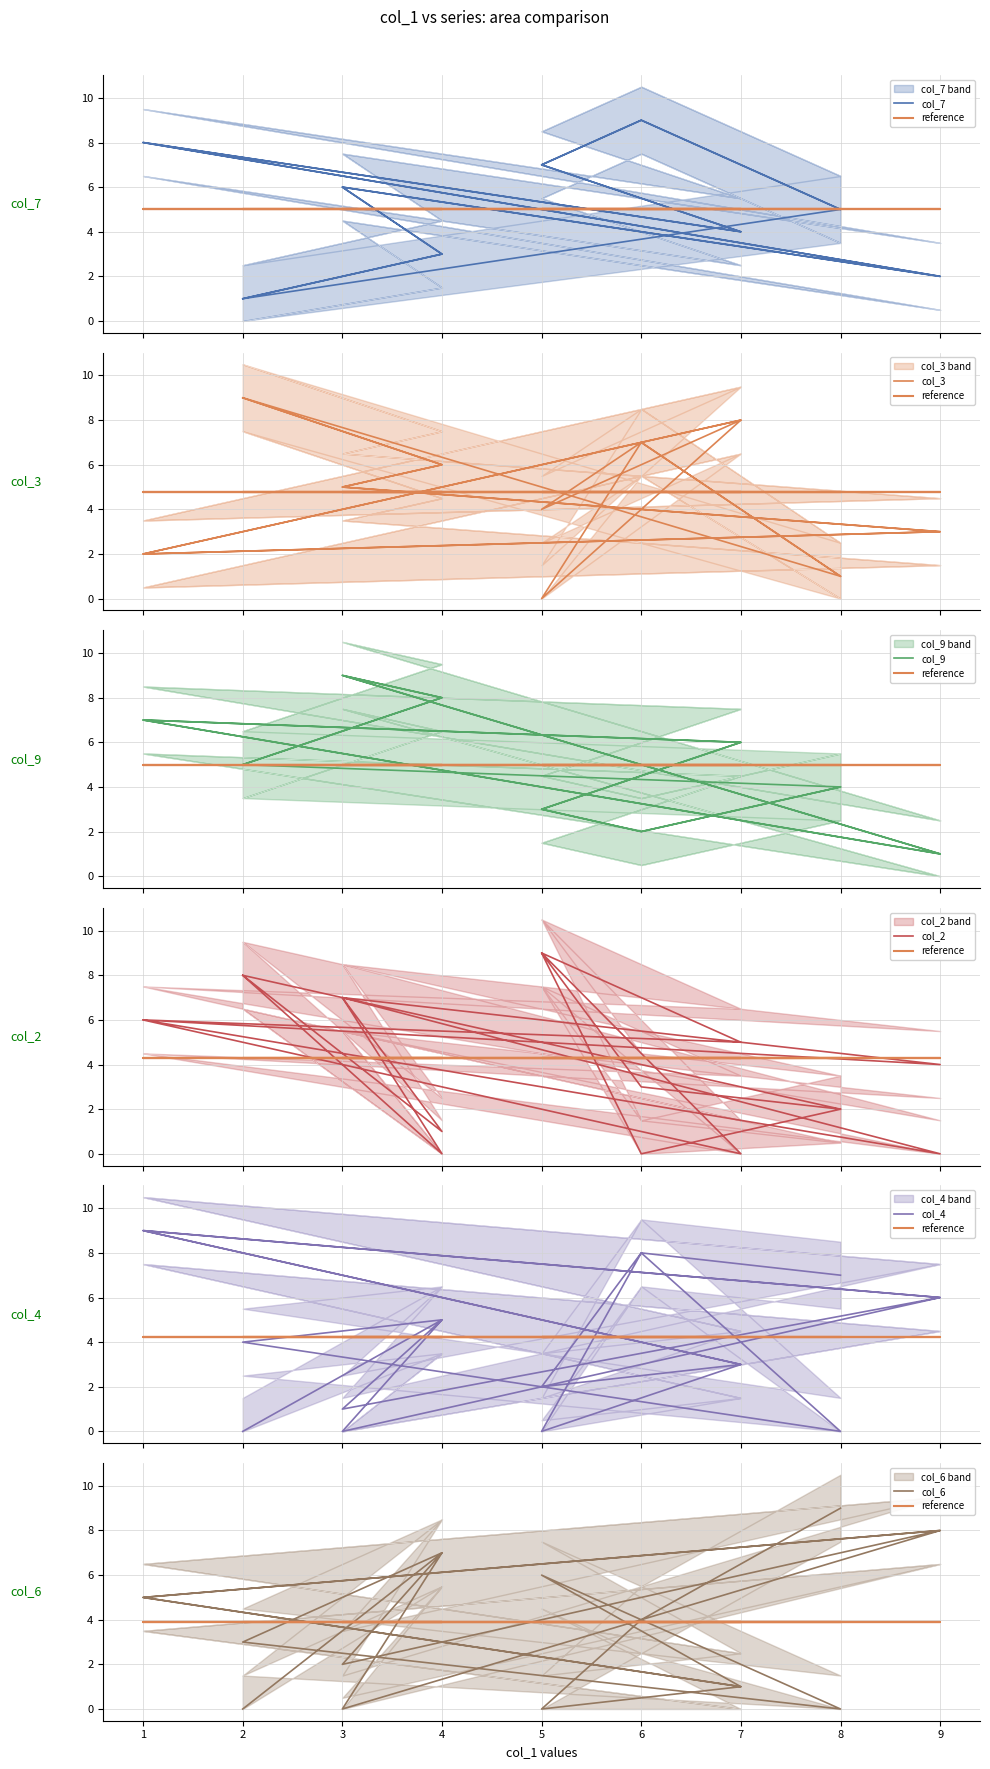

What is the approximate value of col_6 at 3?

2